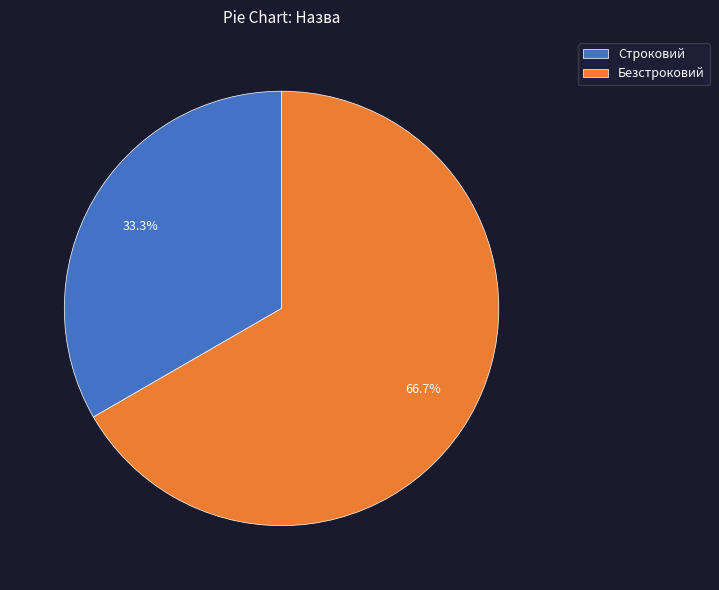

What is the total percentage of Строковий and Безстроковий?

100.0%